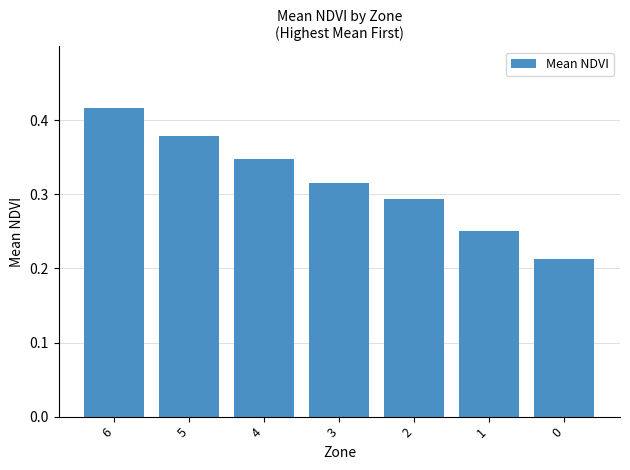

Which has a higher value, 2 or 0?

2